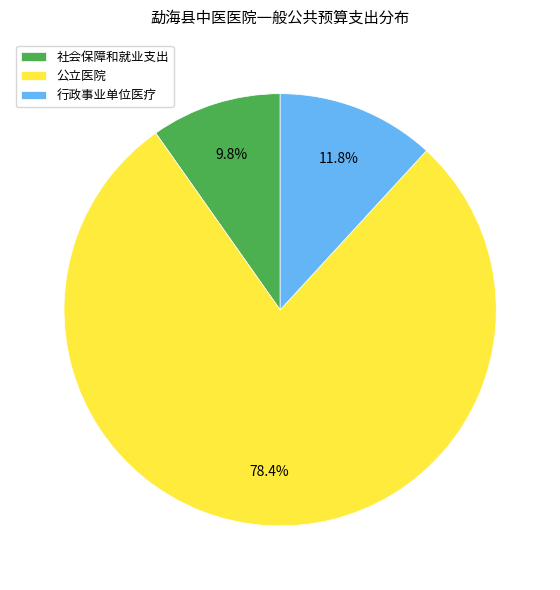

Do 行政事业单位医疗 and 社会保障和就业支出 together represent more than half of the pie?

No